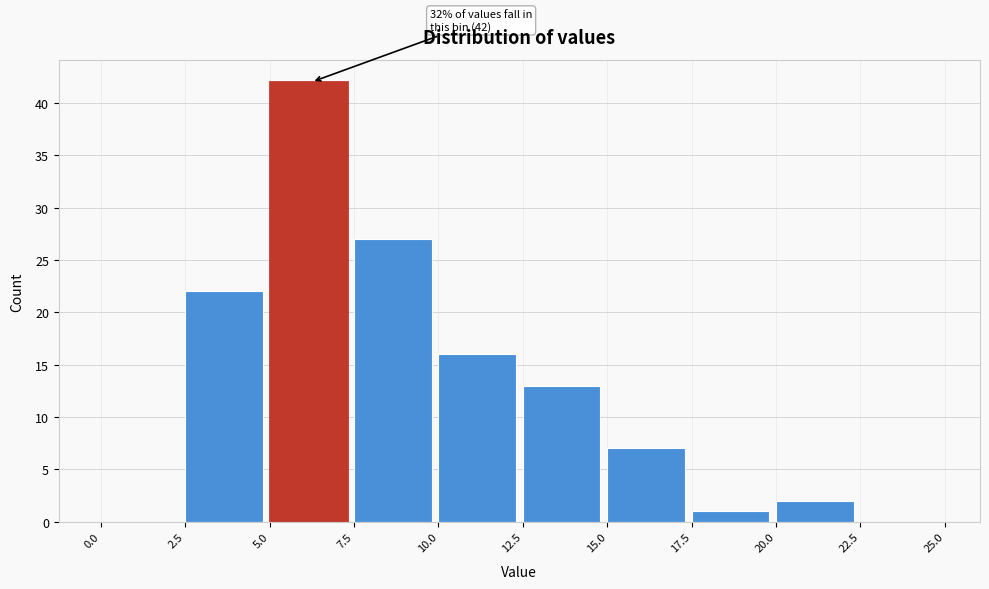

Over which range of the x-axis is the bar tallest?

5.0 to 7.5